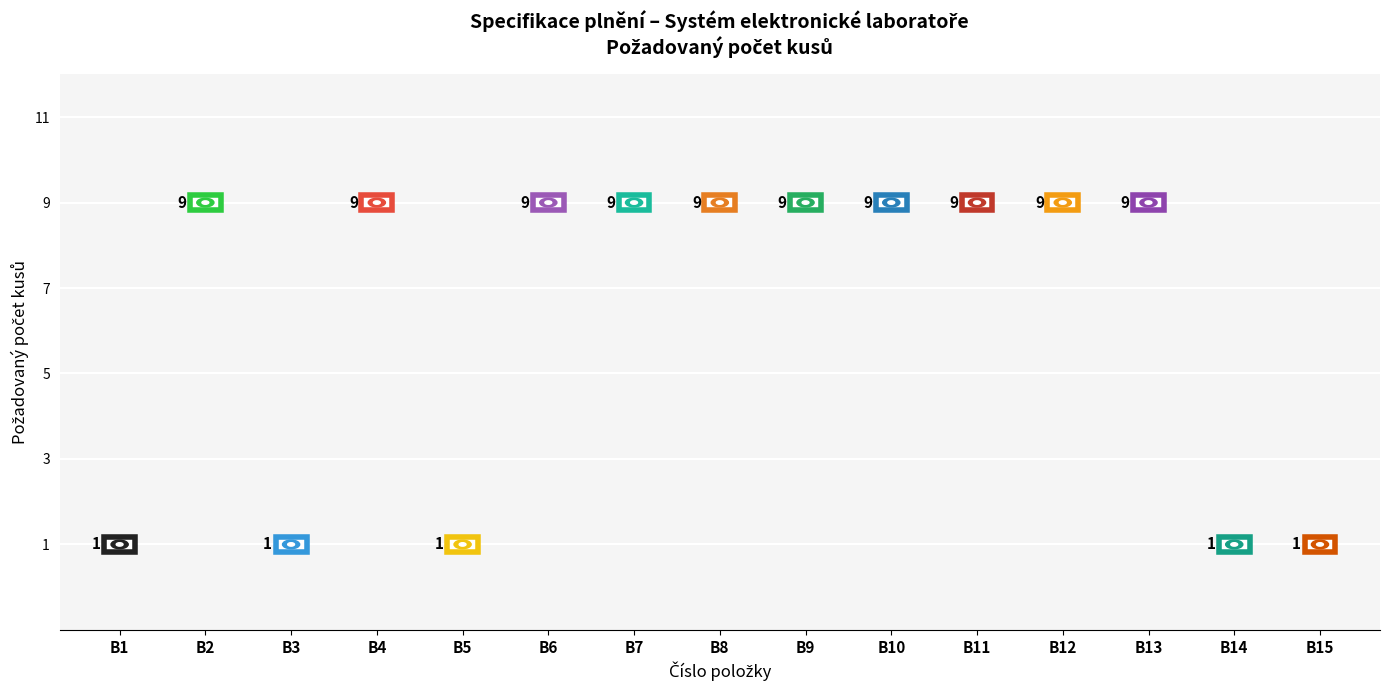

List the labels in order of value, smallest first.

B1, B3, B5, B14, B15, B2, B4, B6, B7, B8, B9, B10, B11, B12, B13